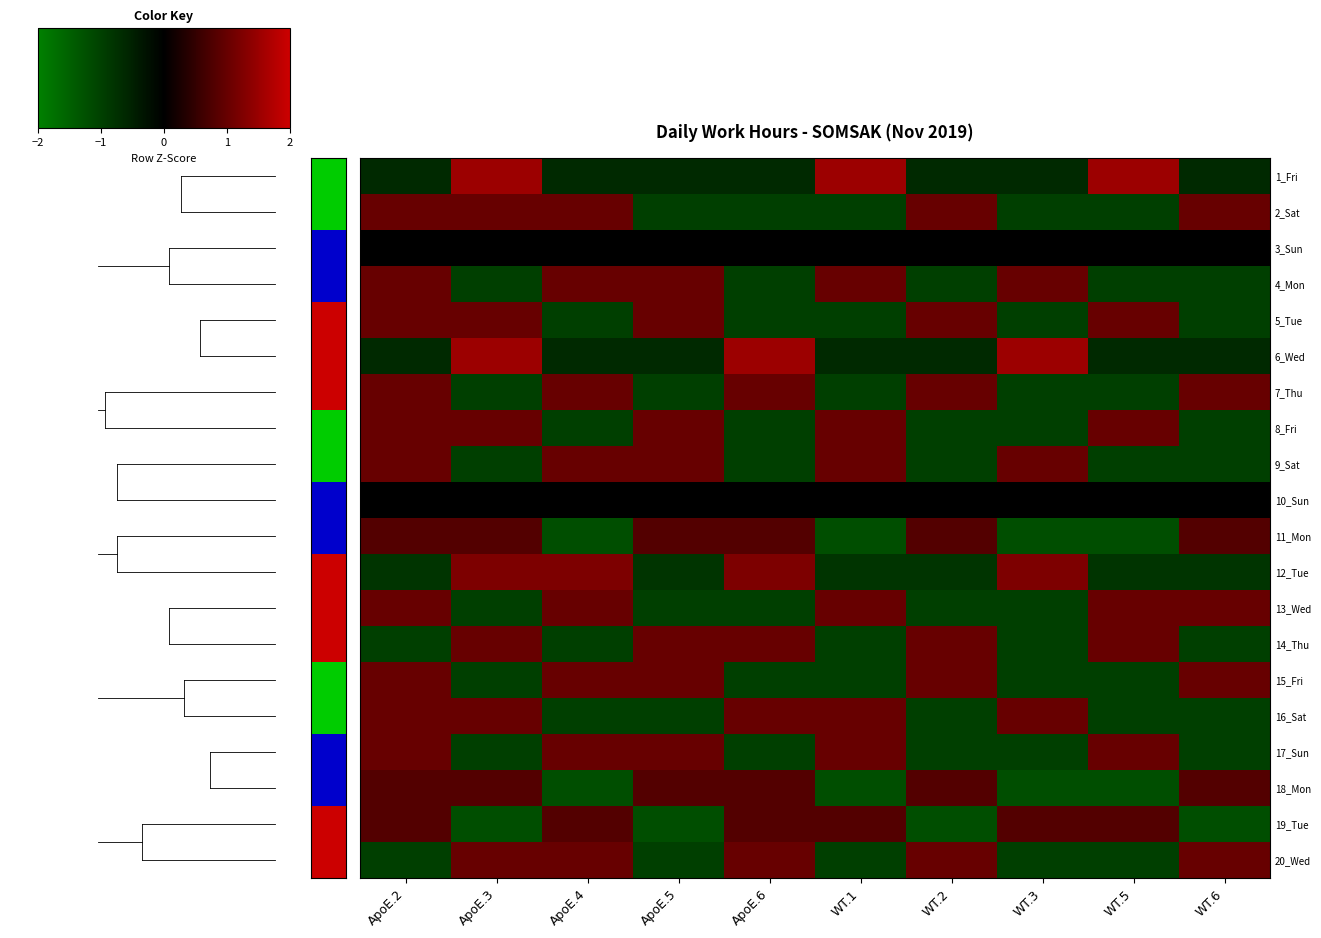

At how many categories does at least one series exceed 0?

10